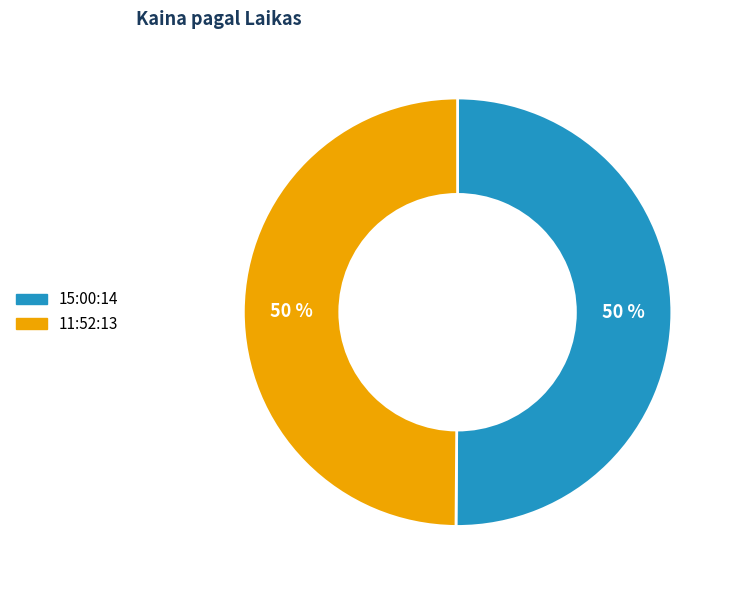

True or false: 11:52:13 accounts for 50% of the total.

True